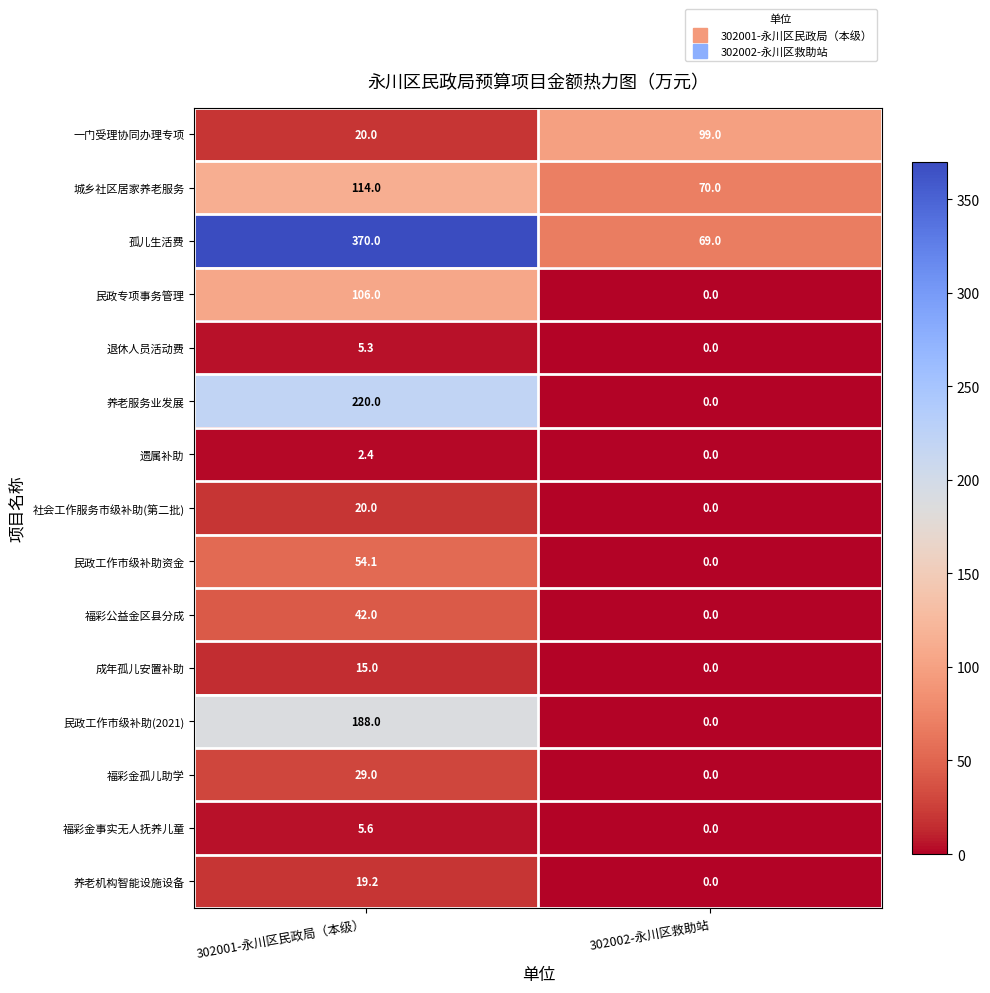

What is the sum of all 民政工作市级补助资金 values?

54.1